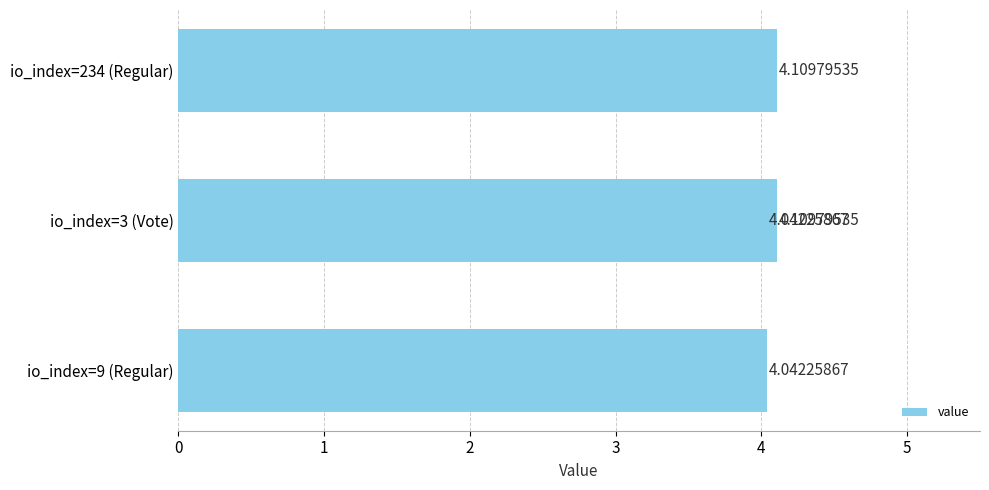

True or false: the data shows 4.1 at 2.

True